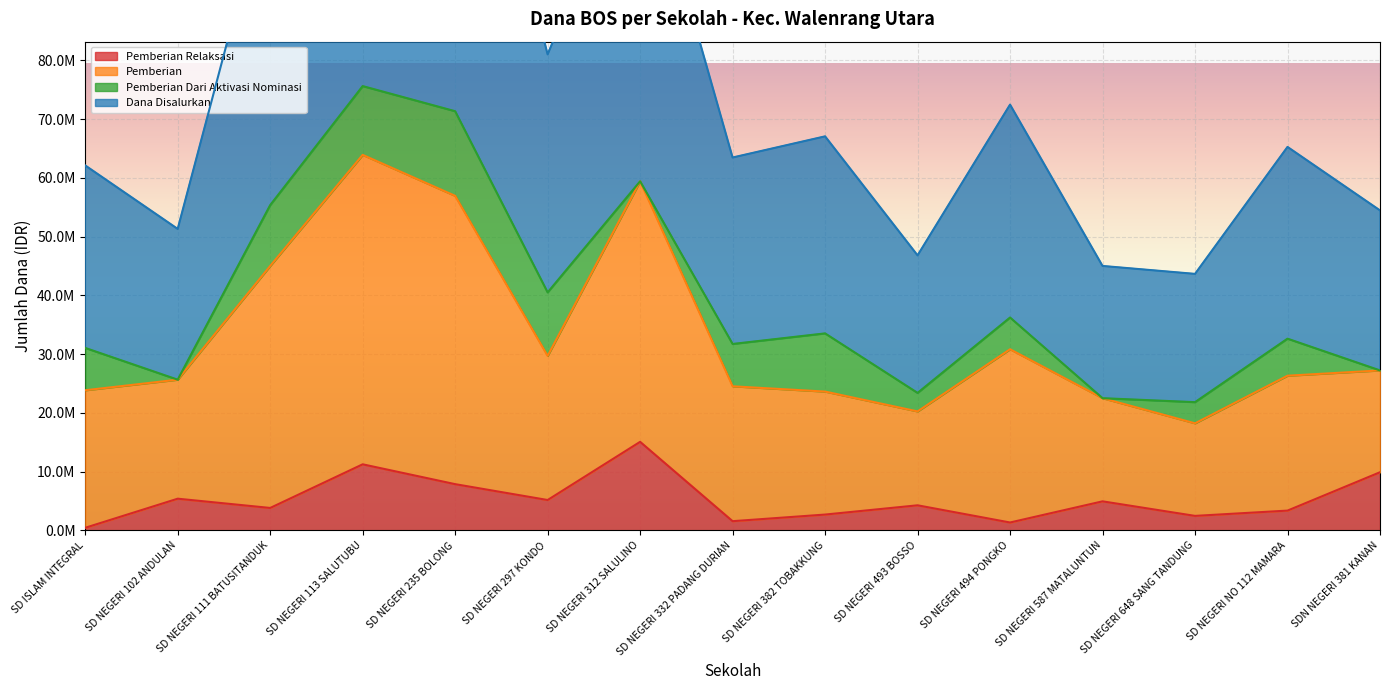

What is the average value of the Disalurkan (Siswa) series?

78390000